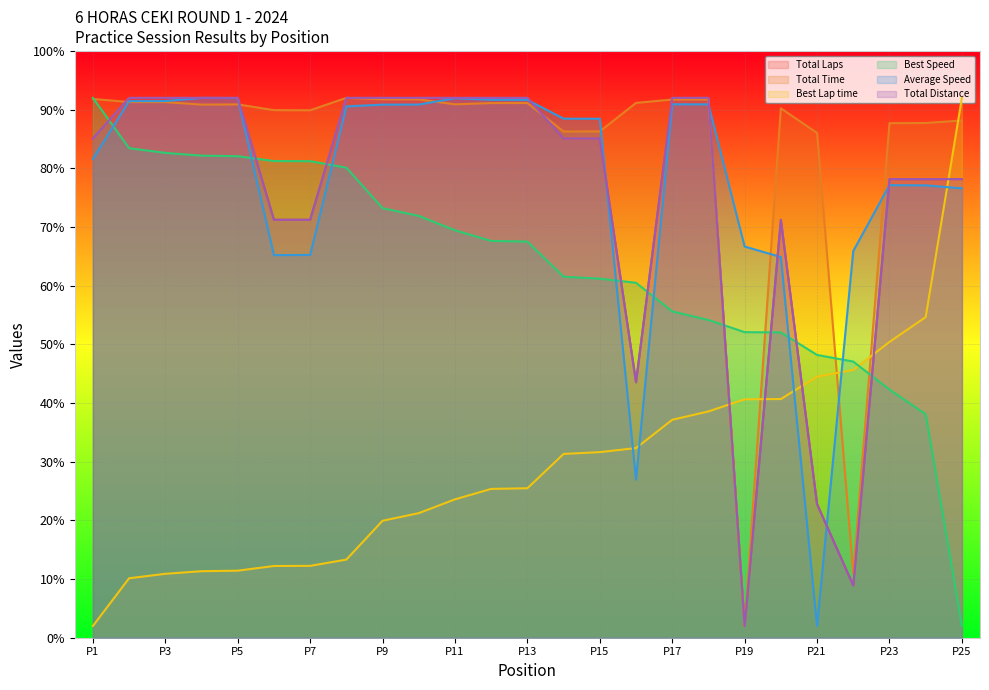

What is the greatest value displayed?

92.0